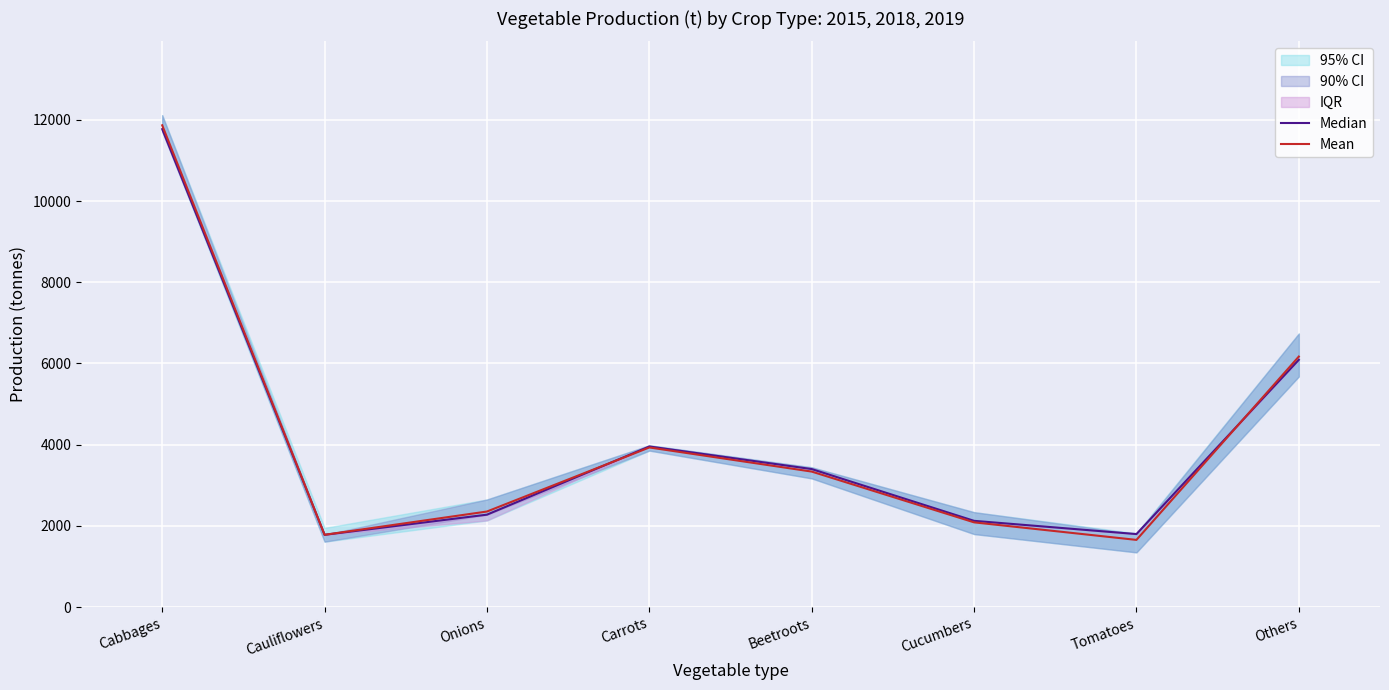

How many intersections are there between Mean and Median?

2